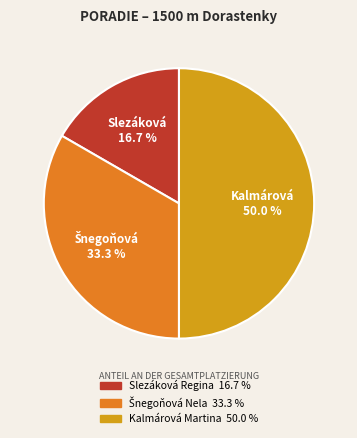

To the nearest percent, what portion does Slezáková Regina represent?

17%